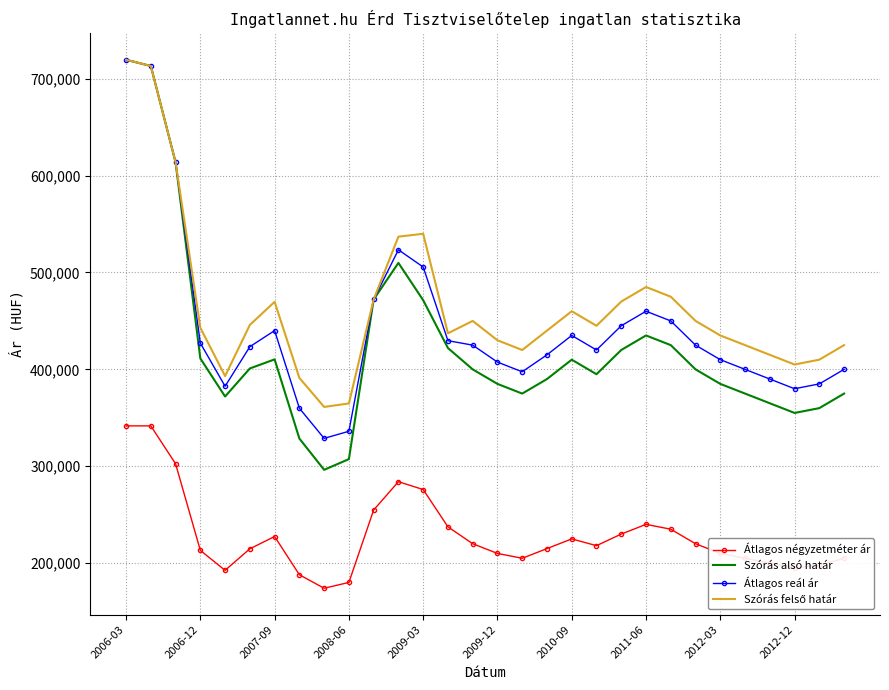

True or false: Átlagos reál ár and Átlagos négyzetméter ár cross at least once.

False